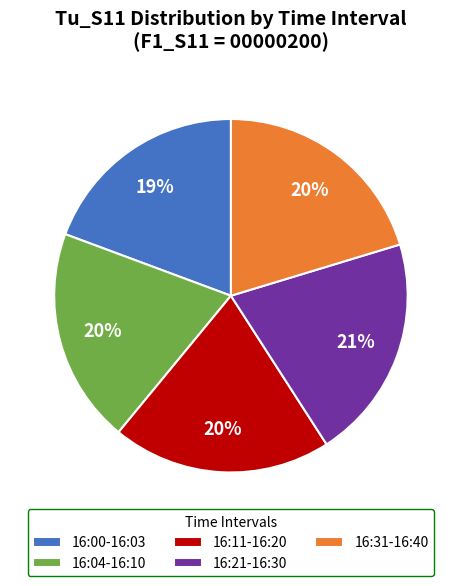

The 16:31-16:40 slice represents 20% of the pie. True or false?

True